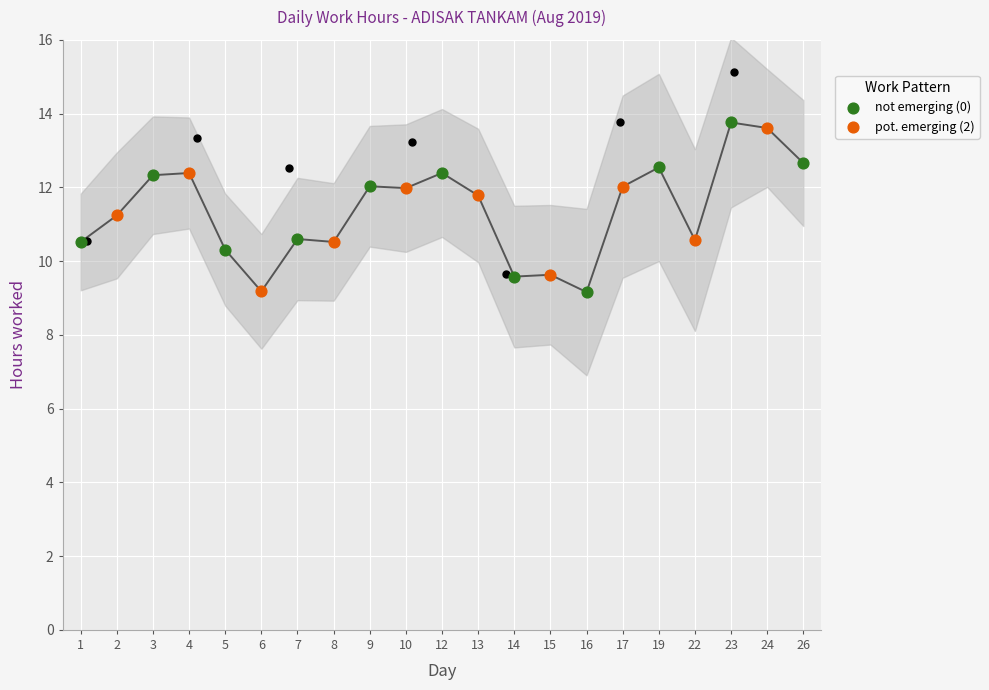

Between 6 and 22, which is larger?

22